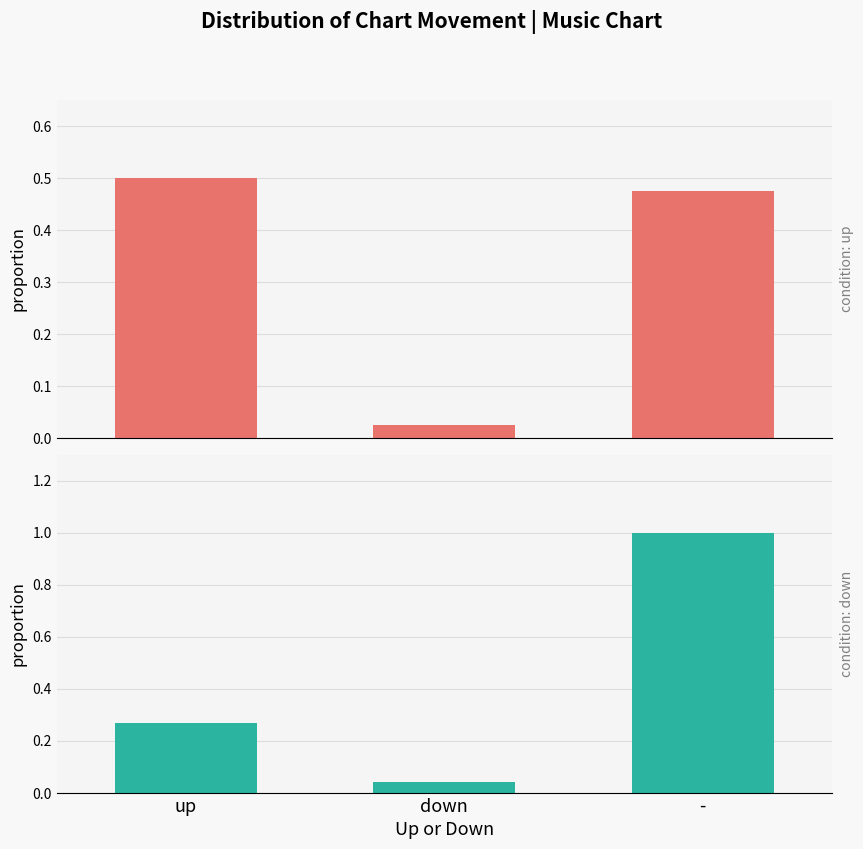

What is the label of the 1st bar from the right?

-